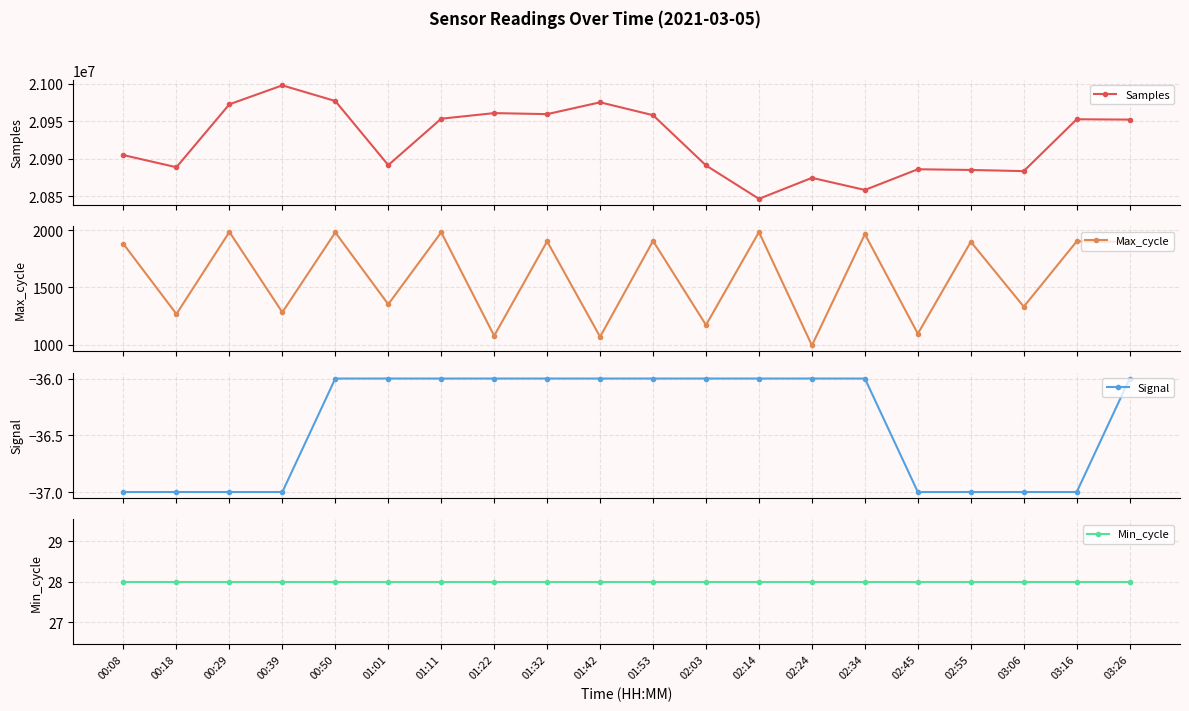

Where does the Samples series first go above 20952169?

00:29